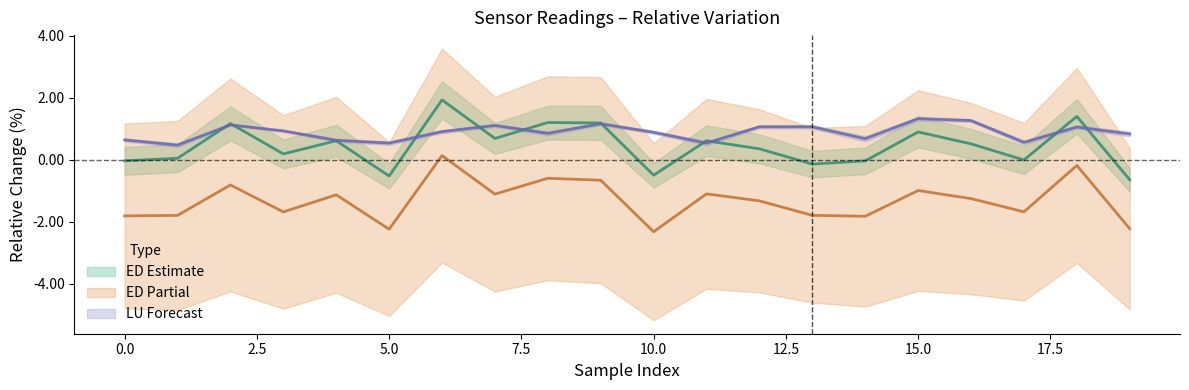

At how many categories does at least one series exceed -2?

20